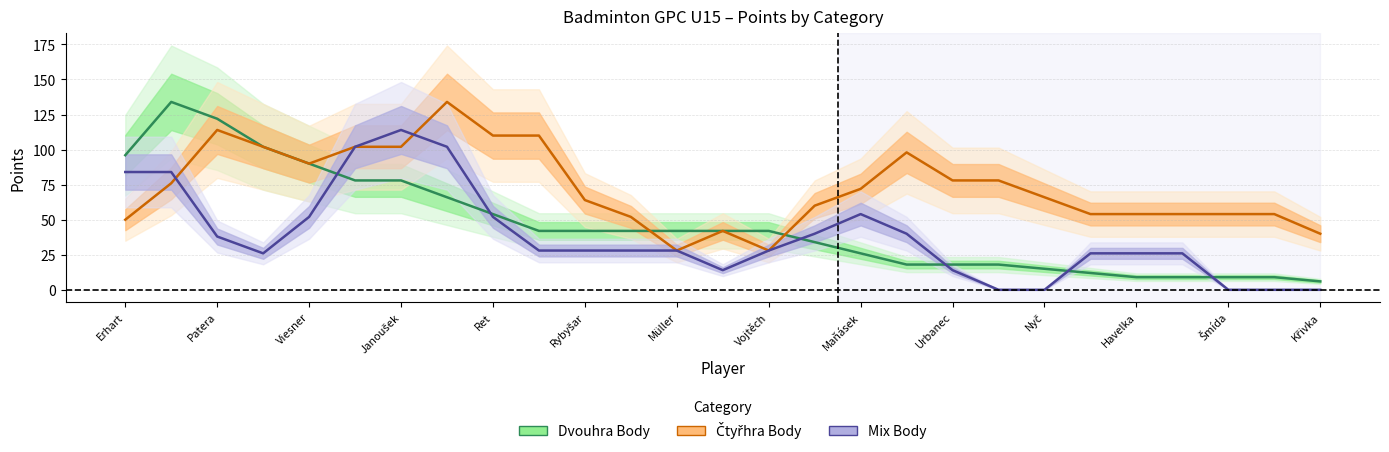

Does the chart display data point markers on the line(s)?

No